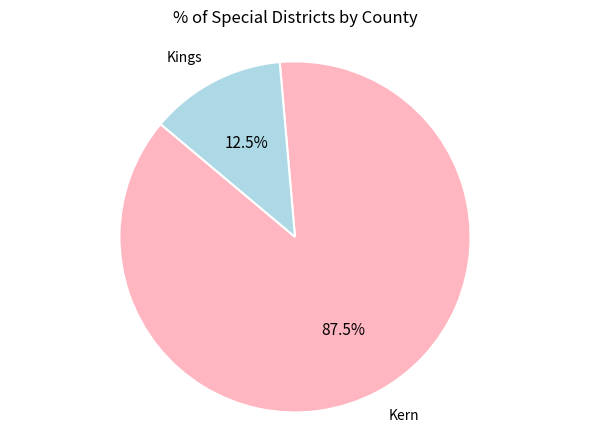

What is the majority slice?

Kern